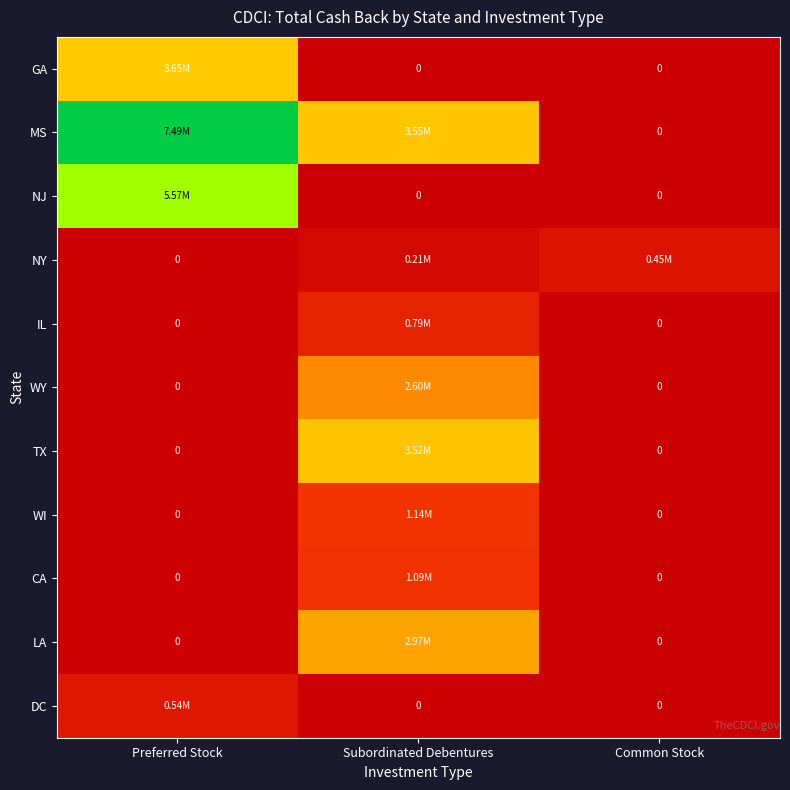

What is the difference between the highest and lowest values at Preferred Stock?

7489040.2